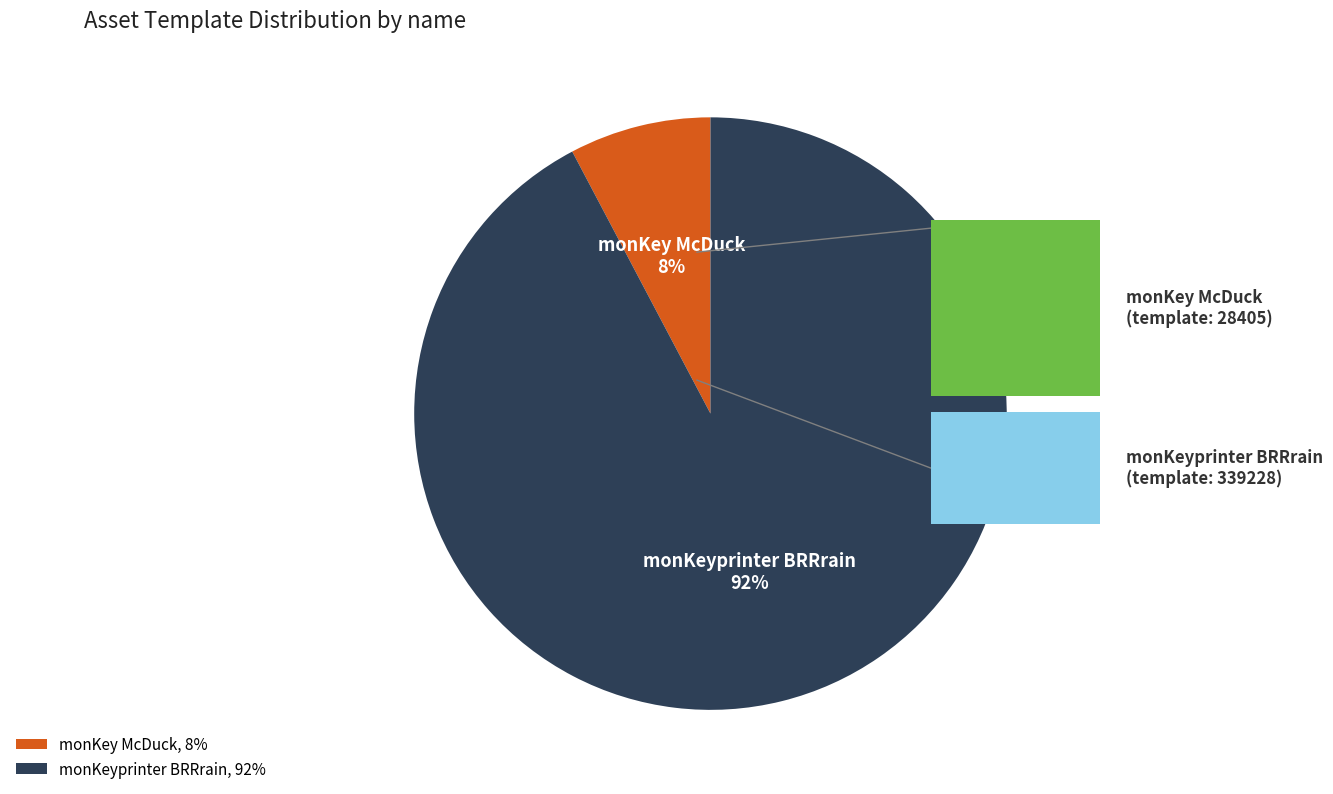

How many slices are in this pie chart?

2